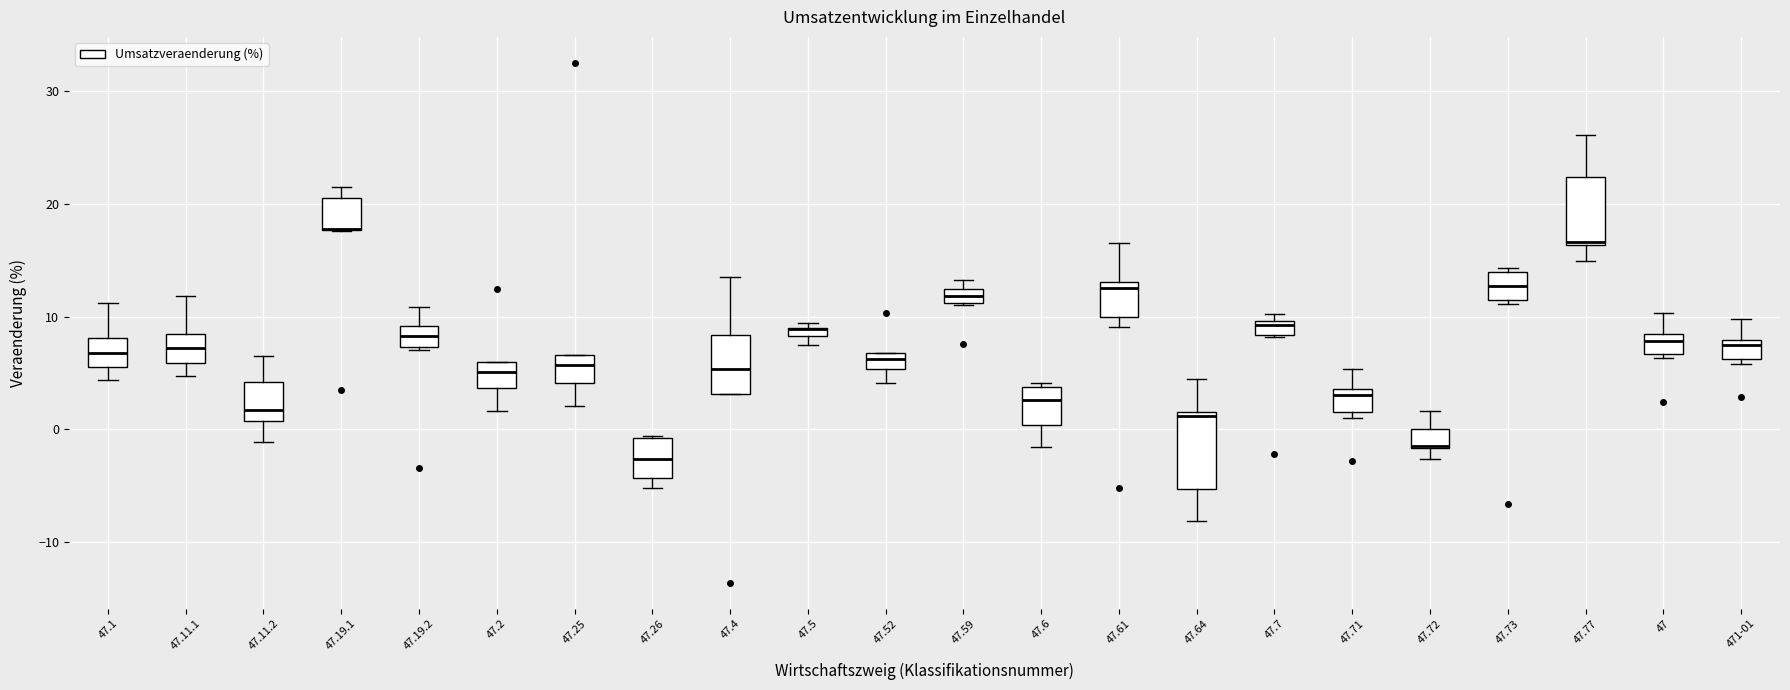

Where does the upper whisker of the box for 47.71 end on the y-axis? The values are not printed on the chart, so give them approximately, as read against the axis.

5